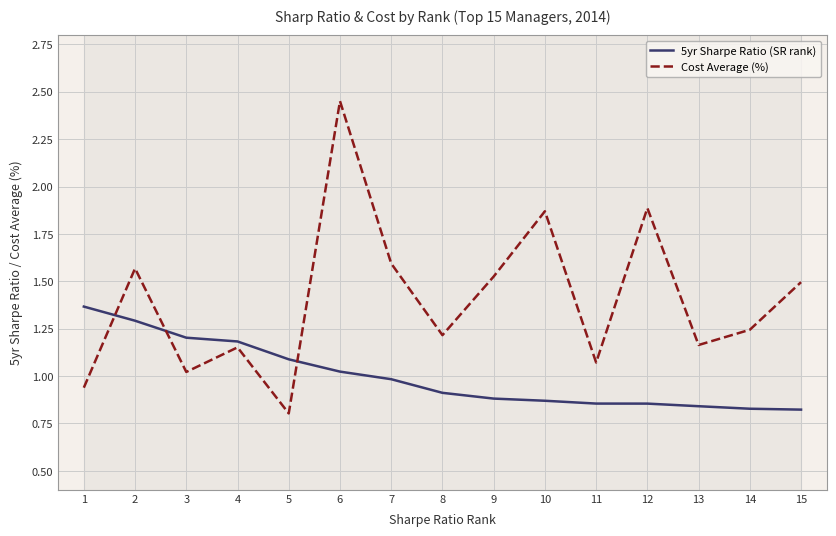

Where is the first local minimum for Cost Average (%)?

3